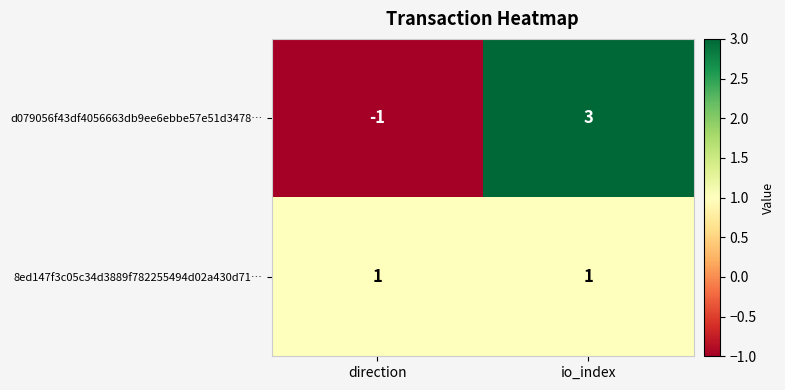

The d079056f43df4056663db9ee6ebbe57e51d3478… series shows 2 at io_index. True or false?

False